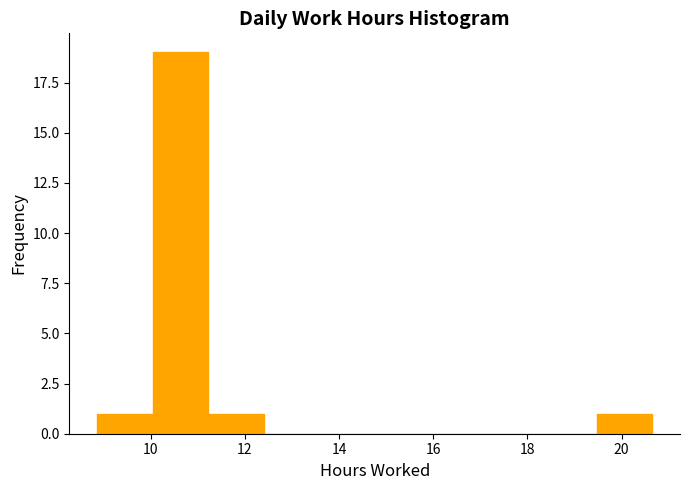

Reading left to right, list every bar in this chart as the range it spans on the x-axis followed by its height. Neither the bar edges nor the heights are printed on the chart, so give them approximately, as read against the axes.

8.8 to 10.0: 1
10.0 to 11.2: 19
11.2 to 12.4: 1
12.4 to 13.6: 0
13.6 to 14.8: 0
14.8 to 16.0: 0
16.0 to 17.2: 0
17.2 to 18.2: 0
18.2 to 19.4: 0
19.4 to 20.6: 1